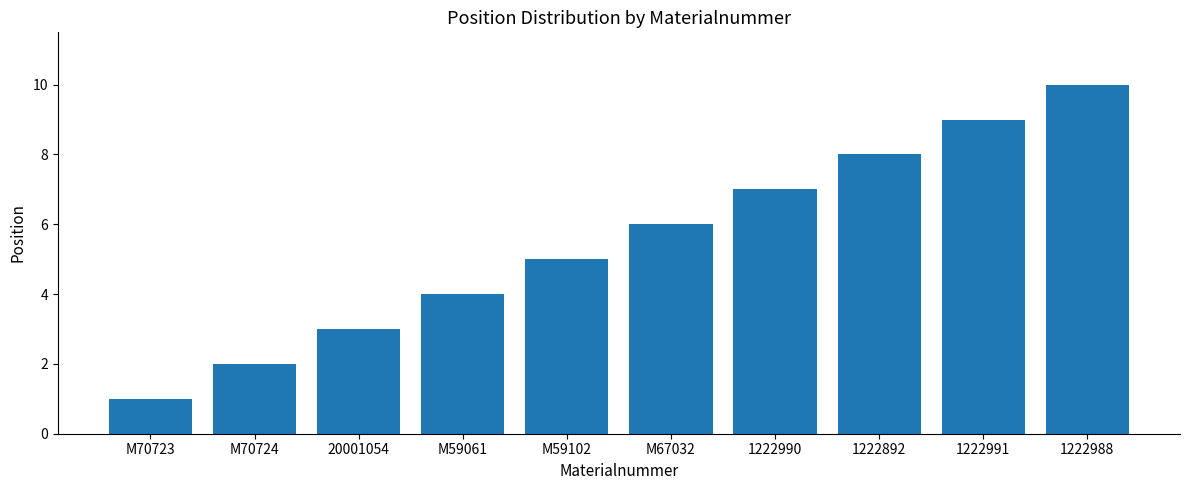

What is the label of the 2nd bar from the right?

1222991